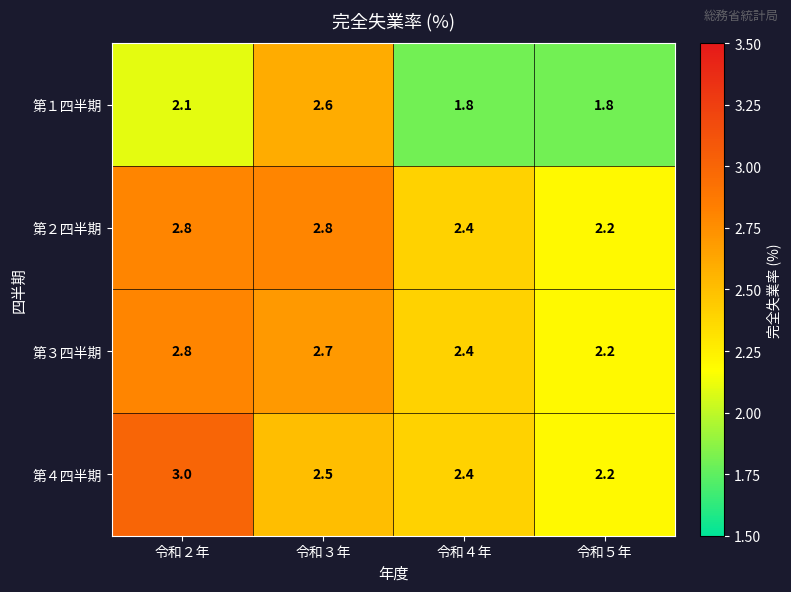

At how many categories does at least one series exceed 2?

4